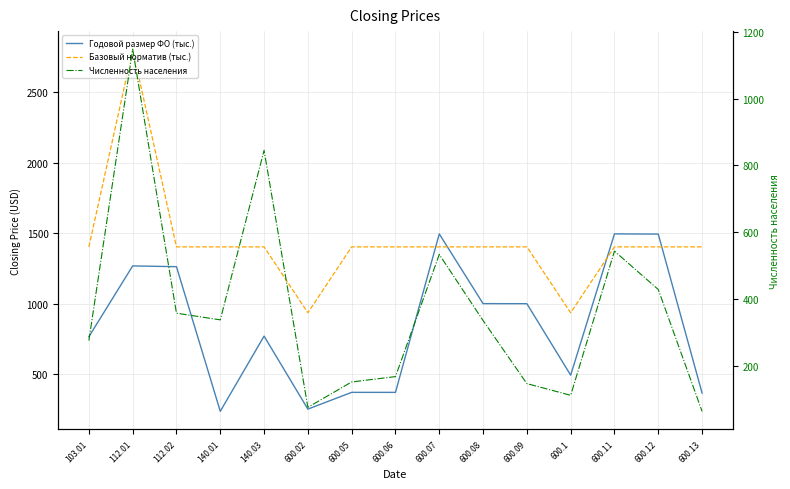

True or false: Годовой размер ФО (тыс.) and Базовый норматив (тыс.) cross at least once.

True